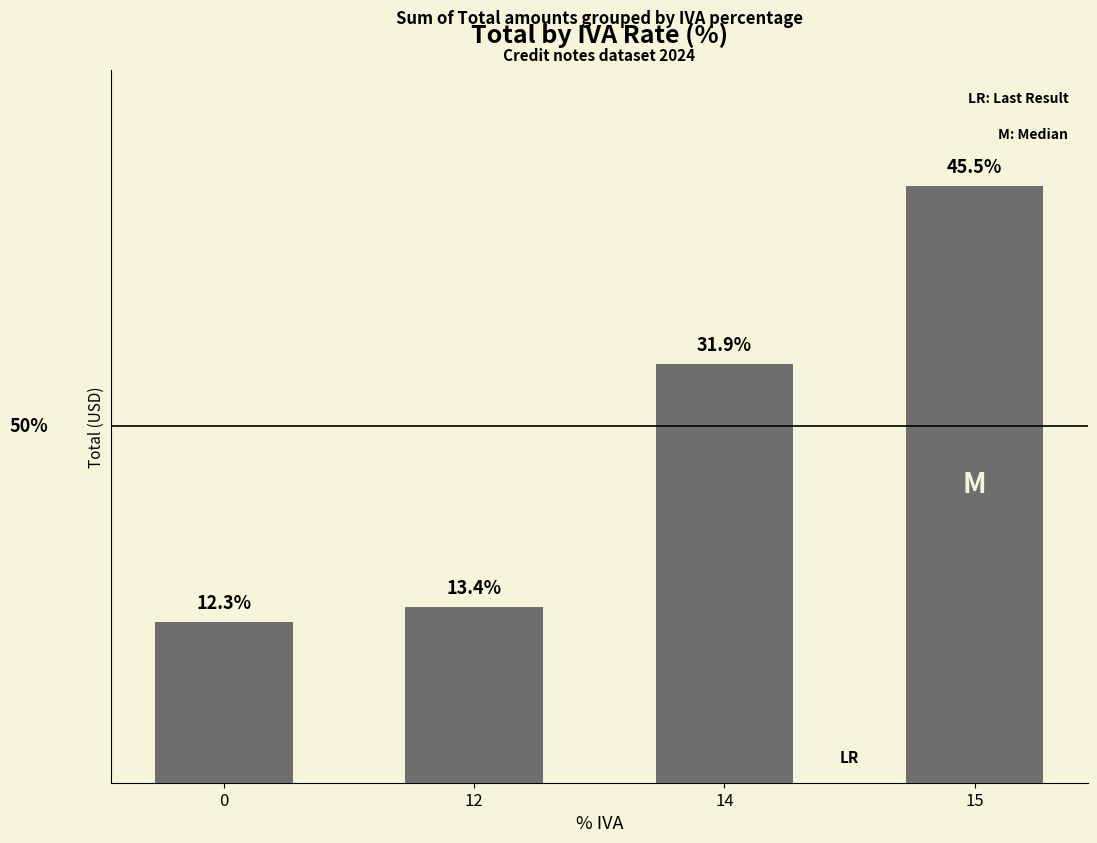

Does the chart contain stacked bars?

No